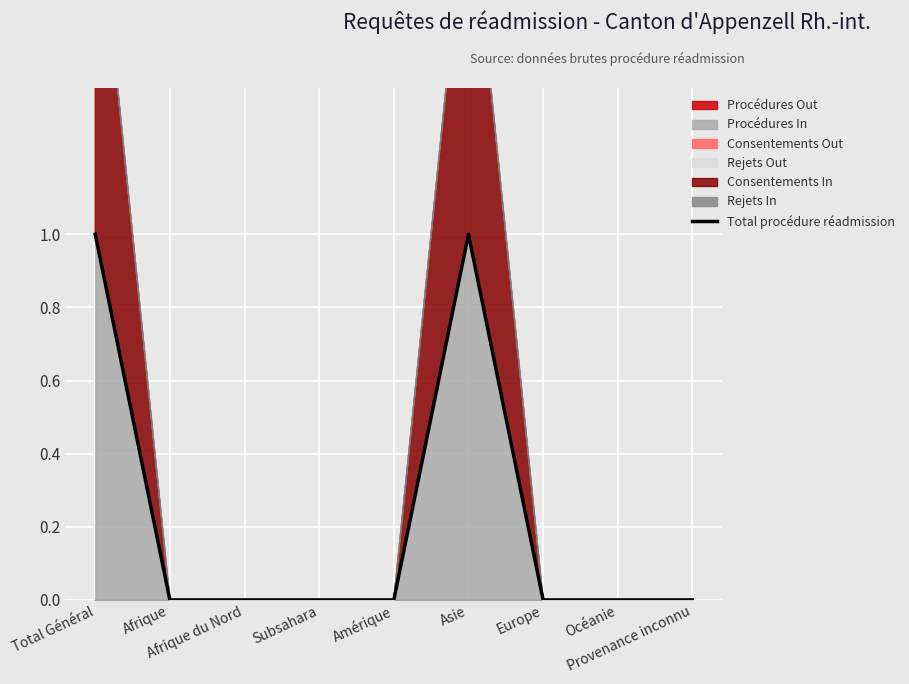

Rank the categories by value from lowest to highest.

Afrique, Afrique du Nord, Subsahara, Amérique, Europe, Océanie, Provenance inconnu, Total Général, Asie